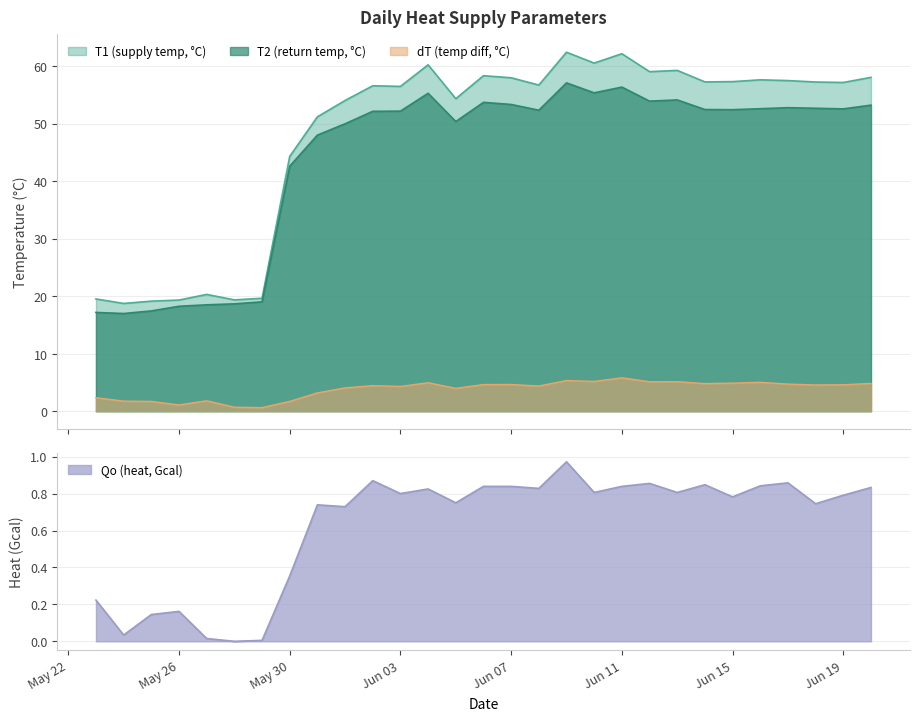

True or false: T2 (return temp, °C) and dT (temp diff, °C) intersect in this chart.

False